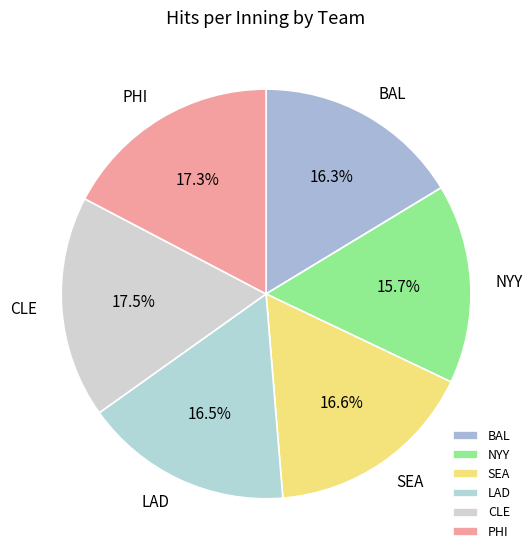

How many segments does this pie chart have?

6